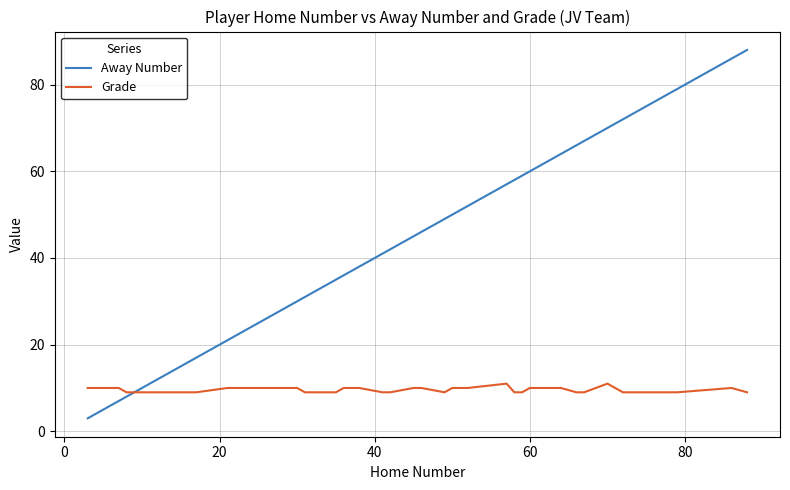

What is the maximum value for Away Number?

88